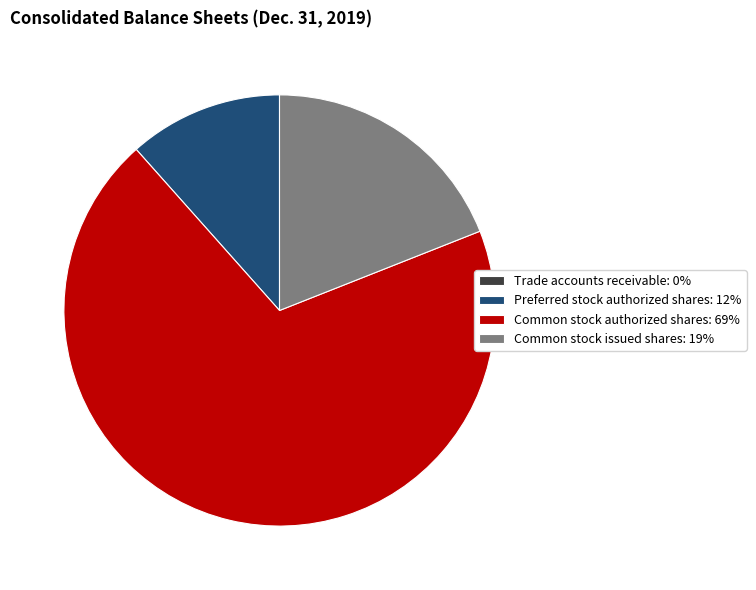

True or false: Common stock authorized shares: 69% accounts for 61% of the total.

False